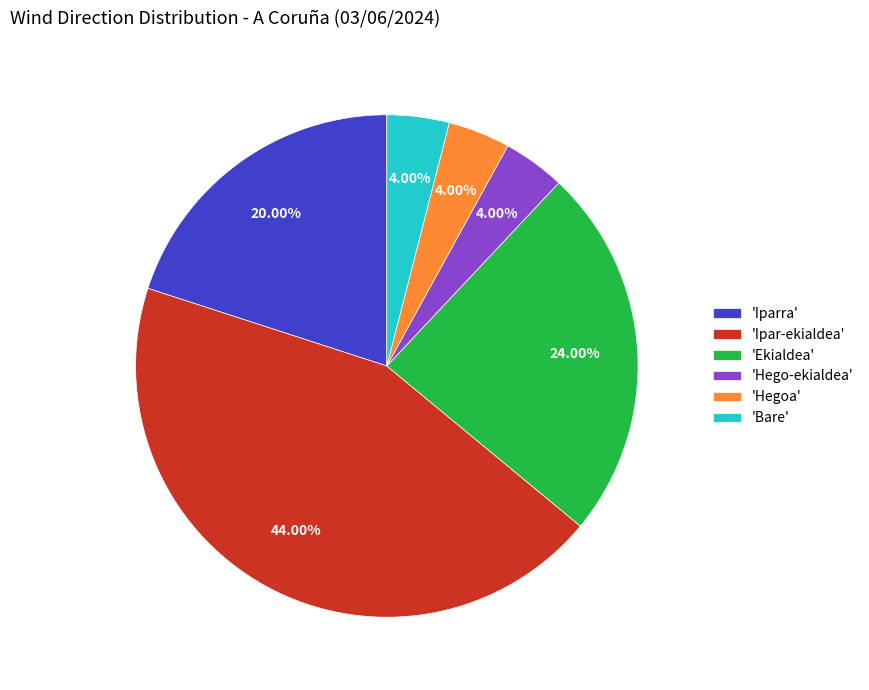

Is the sum of 'Iparra' and 'Hegoa' greater than half?

No